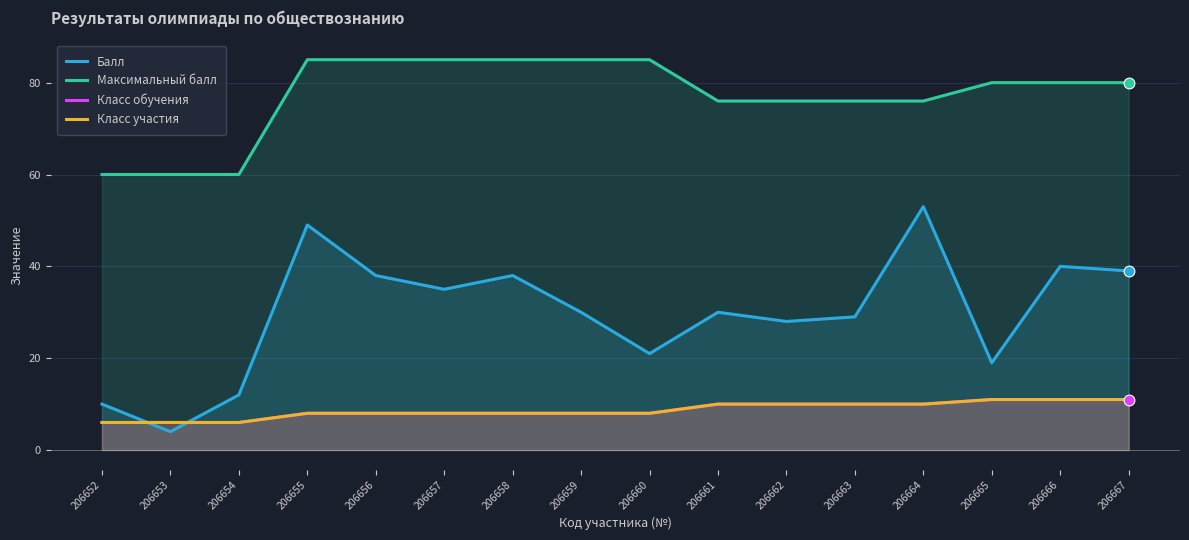

Is the value of Балл at 206653 greater than the value of Максимальный балл at 206658?

No